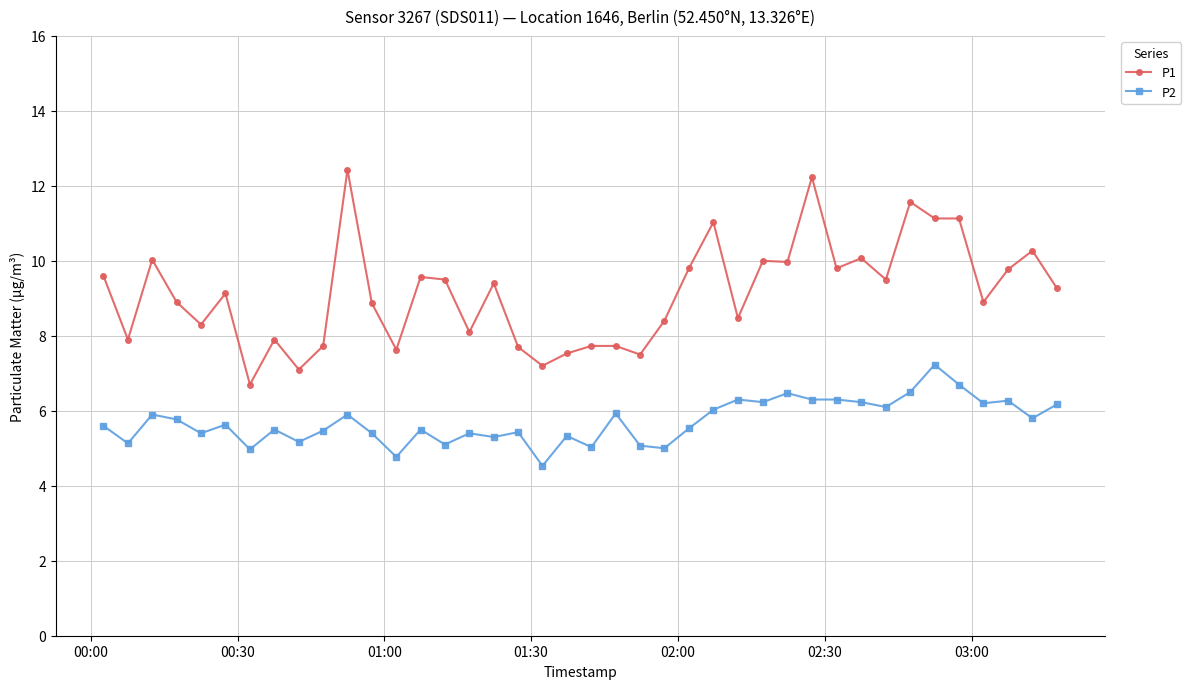

True or false: P2 has more than 0 points higher than both neighbors.

True